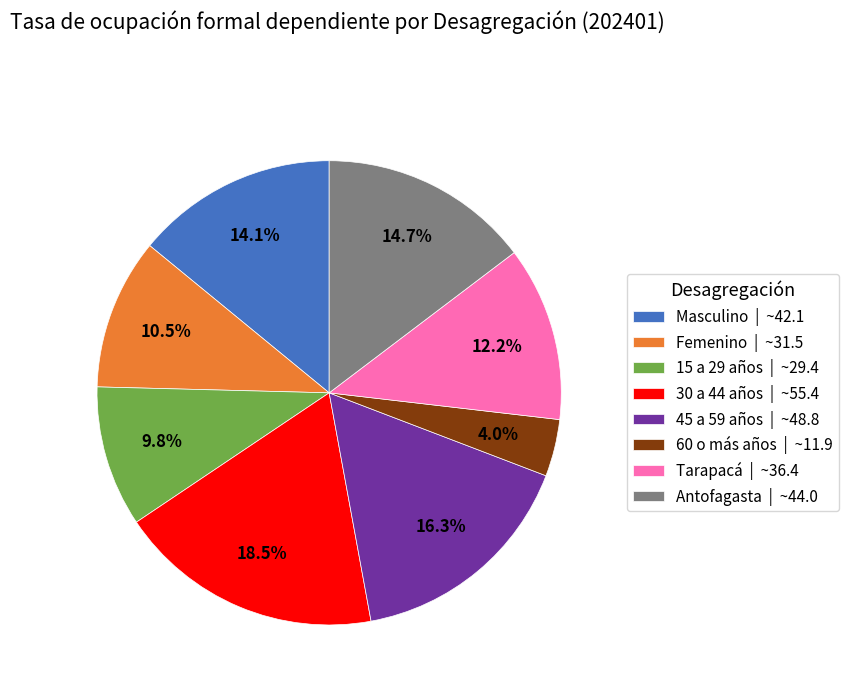

To the nearest percent, what is the difference between the 45 a 59 años and 30 a 44 años slice percentages?

2%